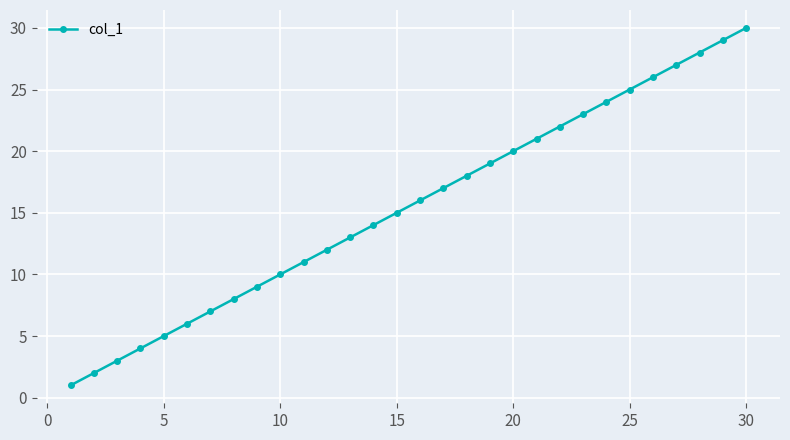

What is the difference between the second highest and second lowest values?

27